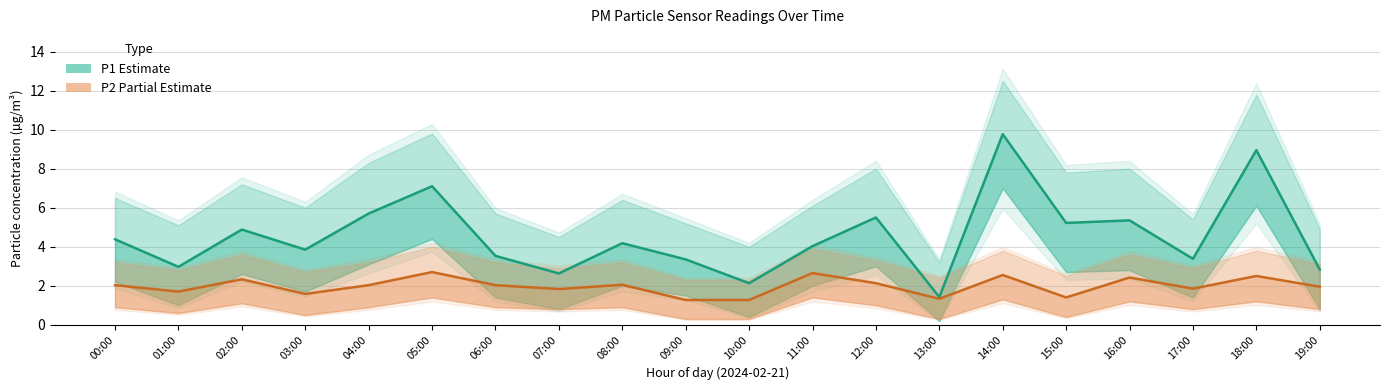

Which series has the largest range (max minus min)?

P1 (Estimate)